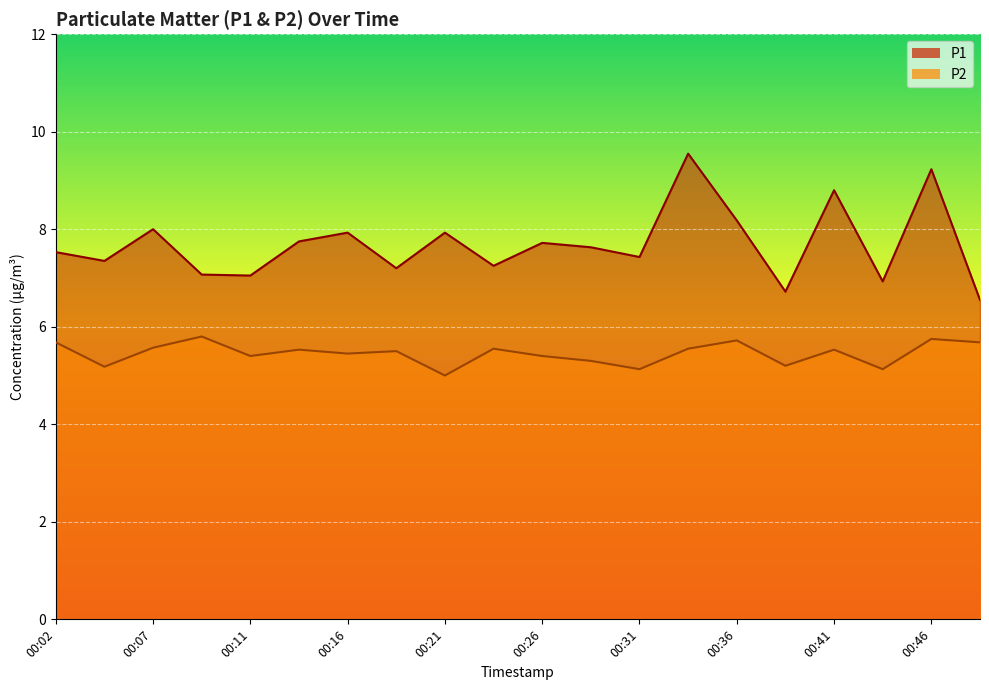

At which label does P1 first exceed 7?

00:02